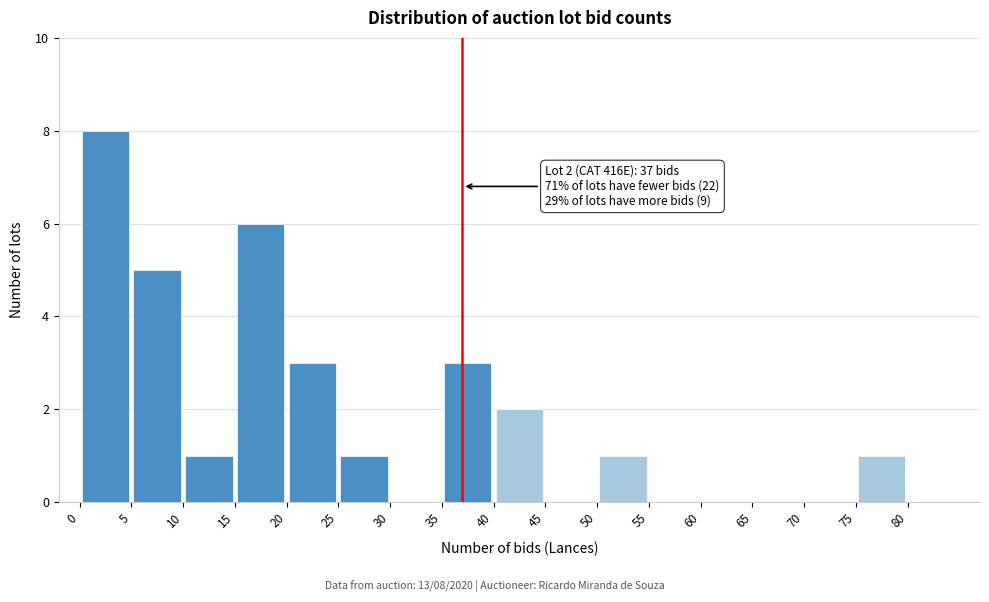

Over which range of the x-axis is the bar tallest?

0 to 5